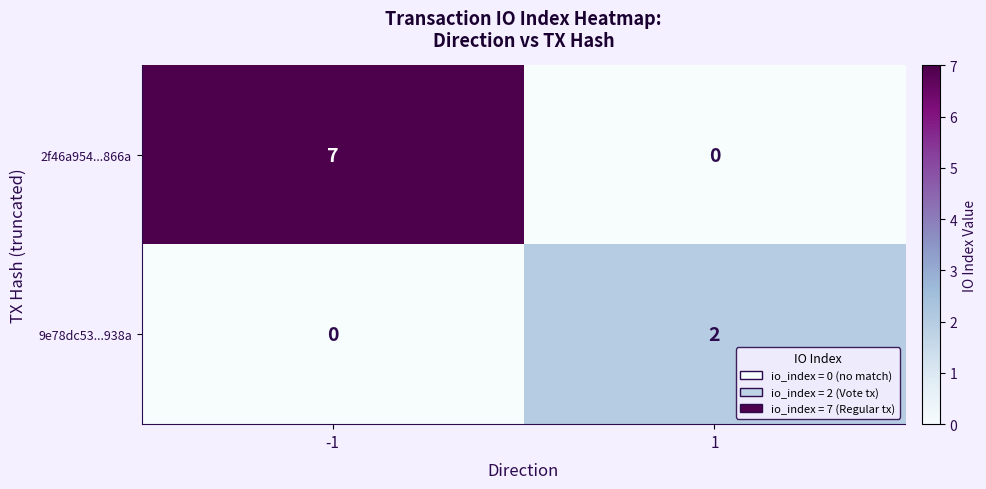

Is the value of 2f46a954...866a at -1 greater than the value of 9e78dc53...938a at 1?

Yes